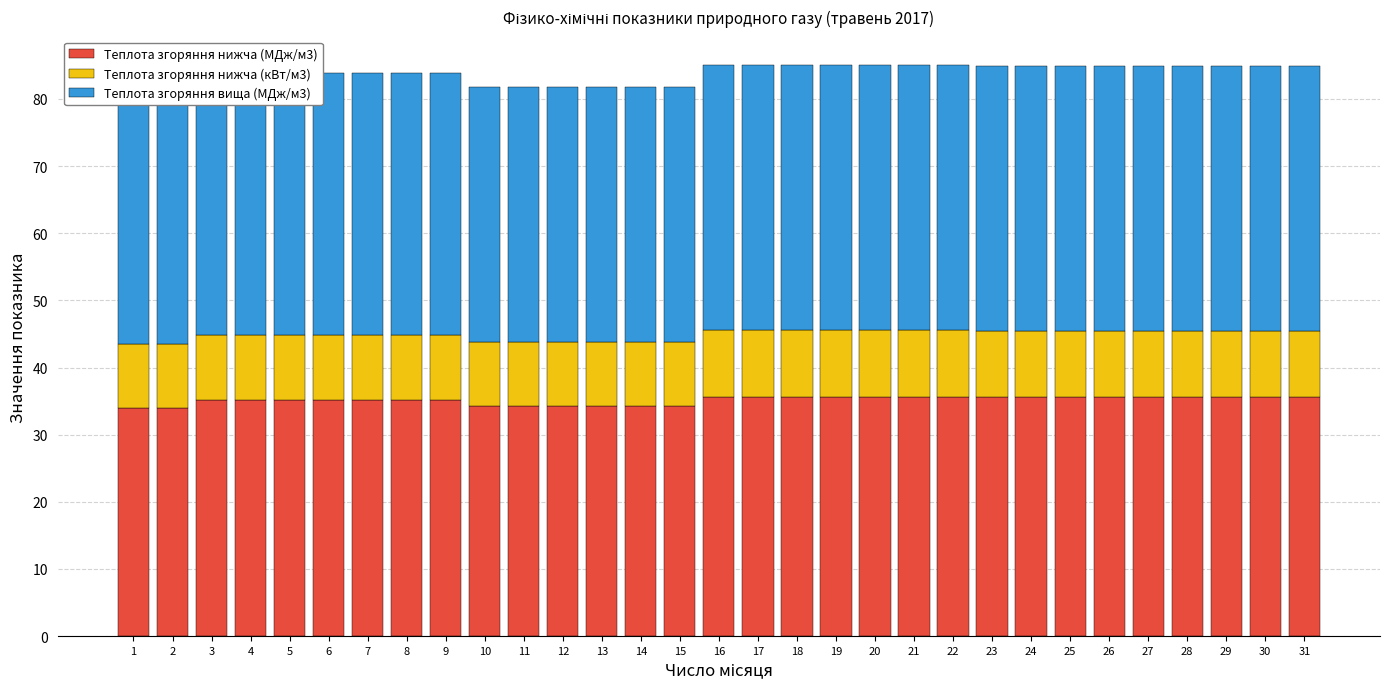

Is the value of Теплота згоряння нижча (МДж/м3) at 31 greater than the value of Теплота згоряння нижча (кВт/м3) at 16?

Yes